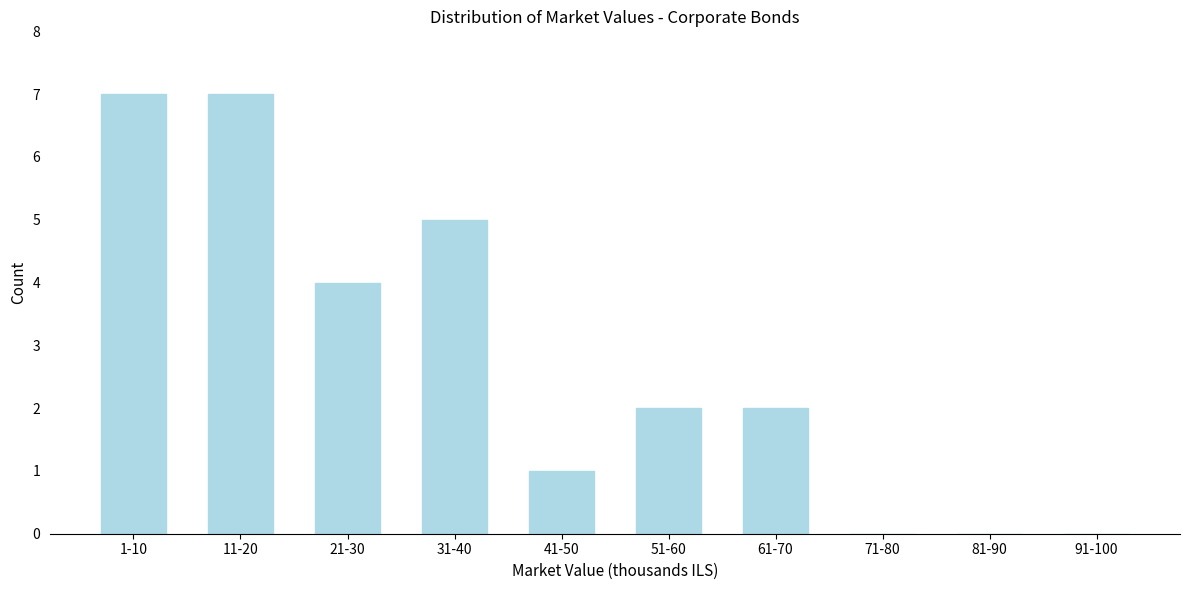

Reading right to left, list all the values displayed in this chart.

91-100=0	81-90=0	71-80=0	61-70=2	51-60=2	41-50=1	31-40=5	21-30=4	11-20=7	1-10=7